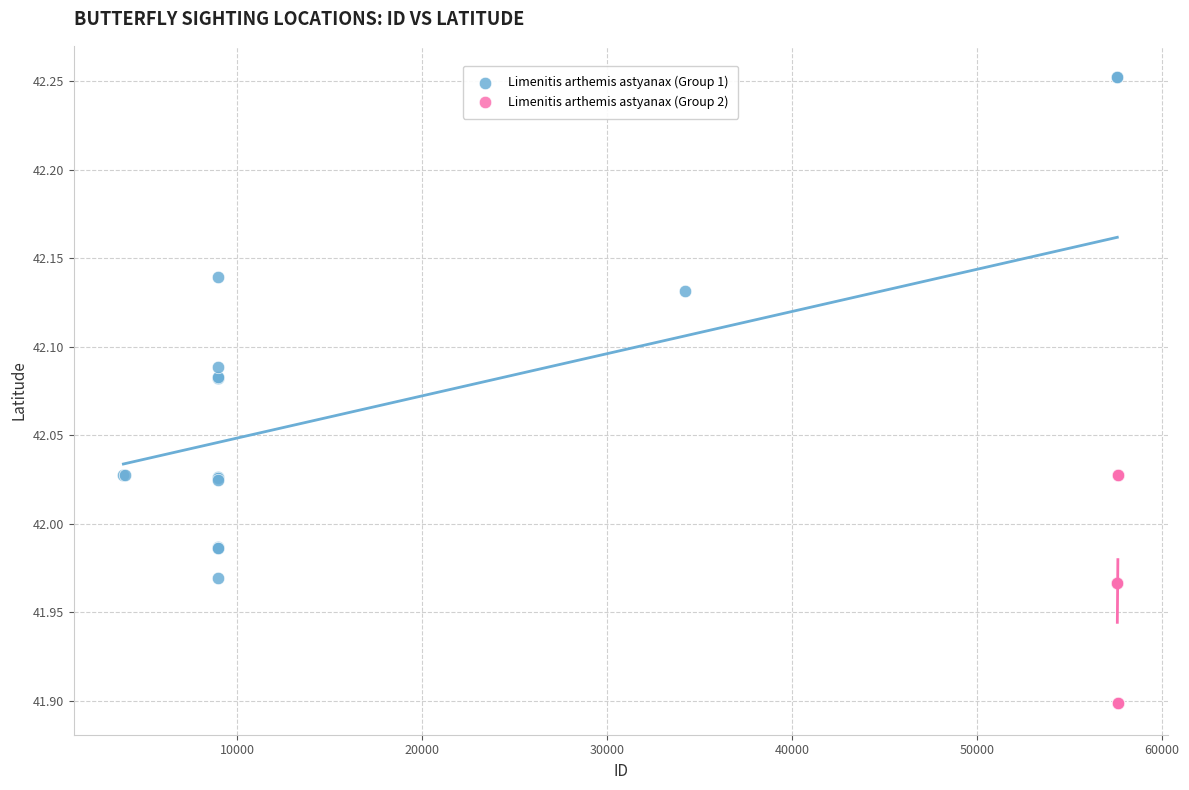

What are all the series names shown in the legend?

Limenitis arthemis astyanax (Group 1), Limenitis arthemis astyanax (Group 2)